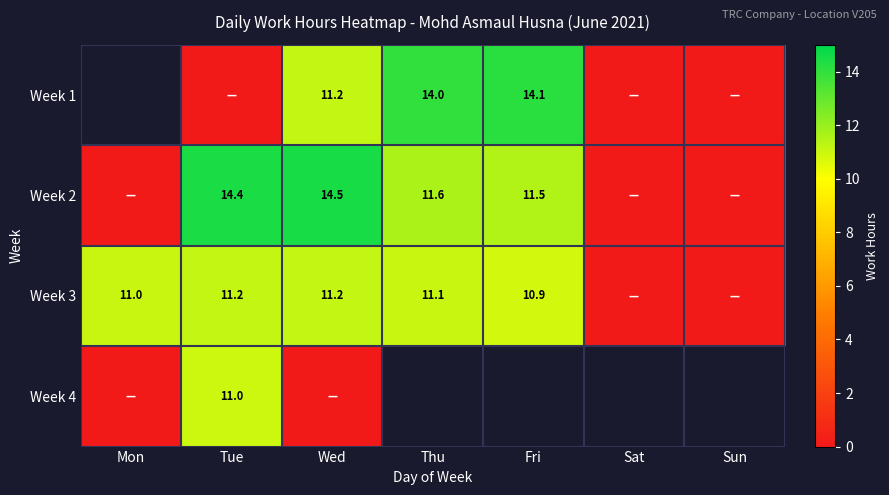

The Week 1 series shows 20.9 at Thu. True or false?

False